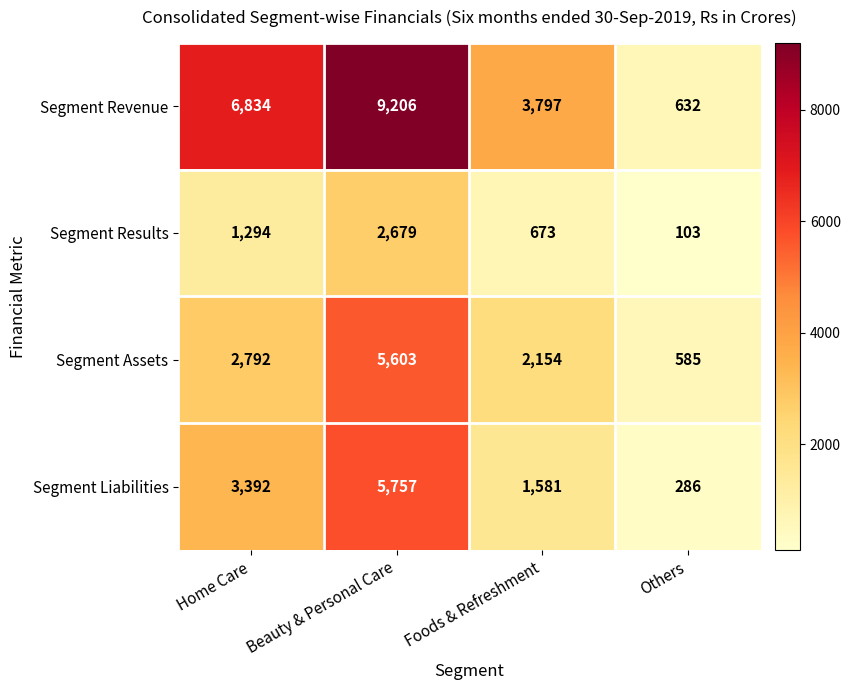

At which label does Segment Results reach its minimum?

Others